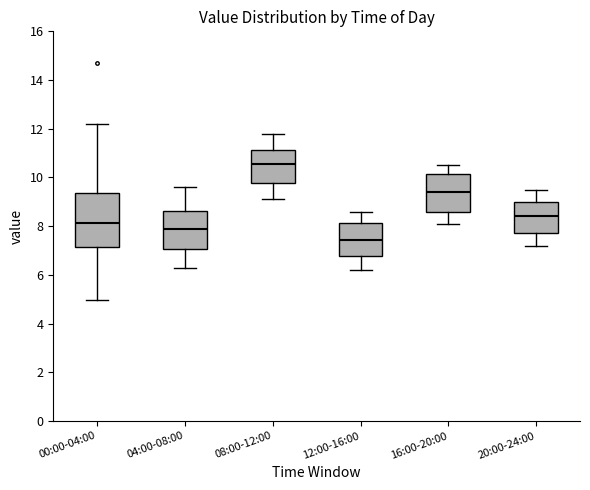

Where does the lower whisker of the box for 04:00-08:00 end on the y-axis? The values are not printed on the chart, so give them approximately, as read against the axis.

6.4